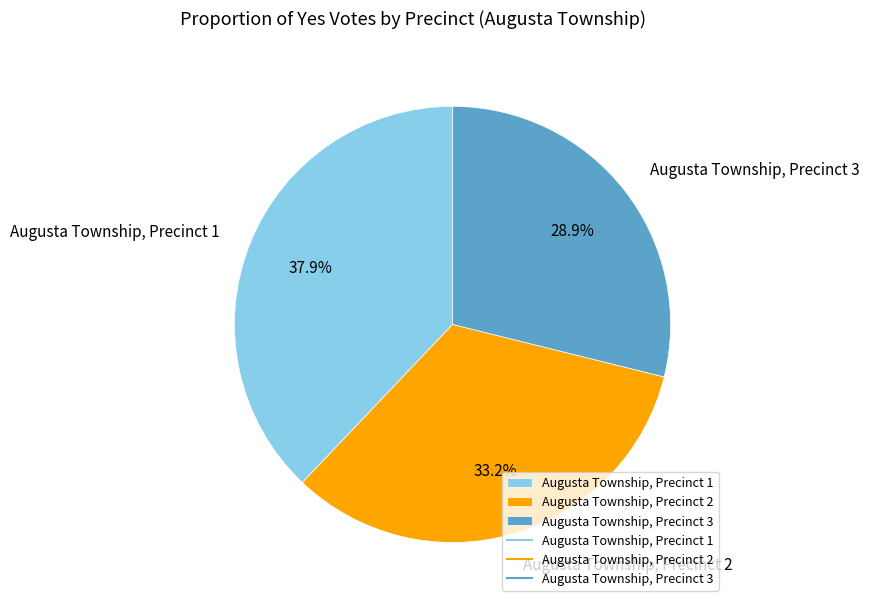

What percentage is the Augusta Township, Precinct 3 slice, to the nearest percent?

29%